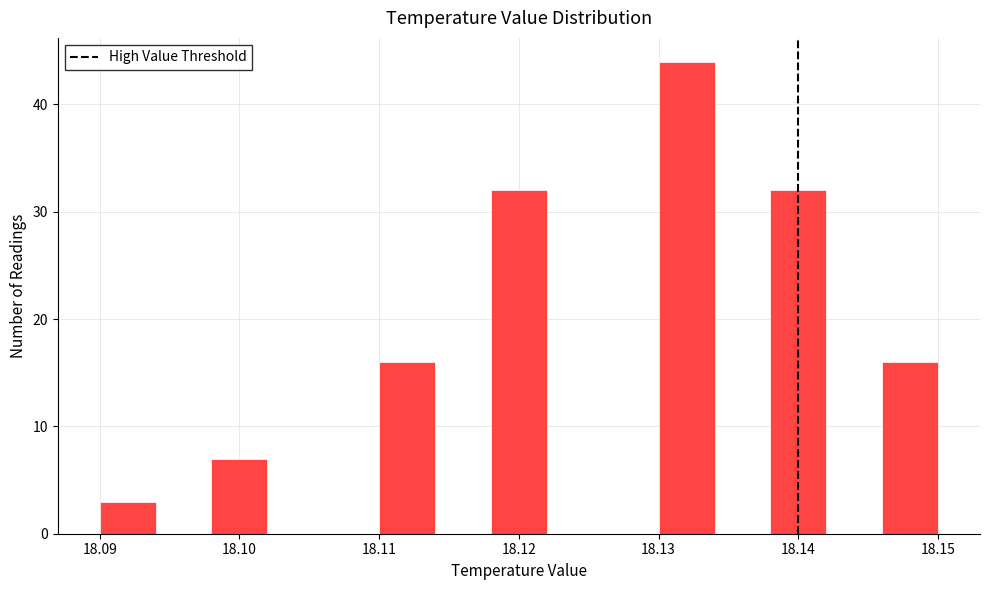

What is the height of the bar covering 18.146 to 18.150 on the x-axis? The values are not printed on the chart, so give them approximately, as read against the axis.

16